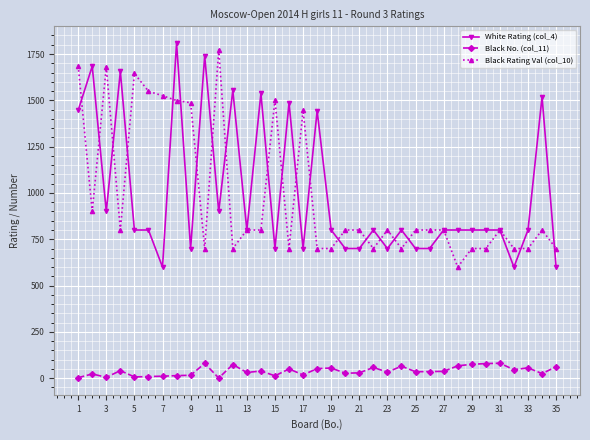

At how many categories does at least one series exceed 1353?

18